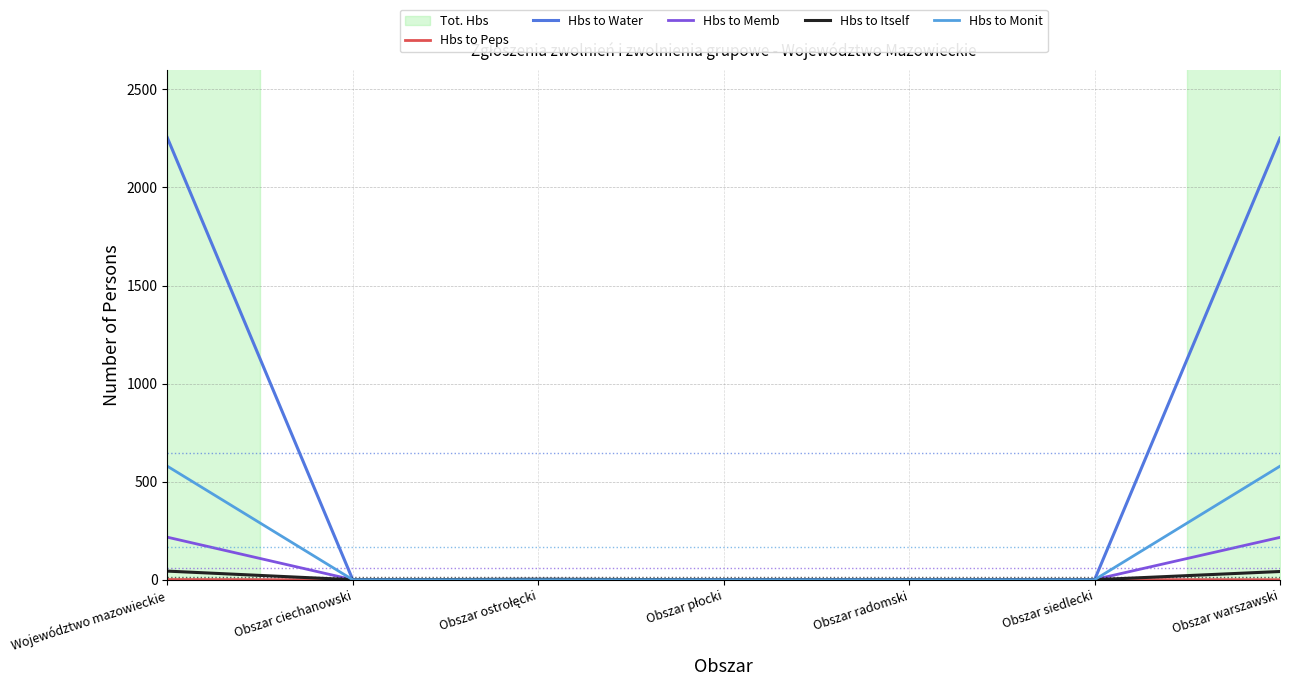

Is it true that Hbs to Water equals 2252 at Obszar warszawski?

True